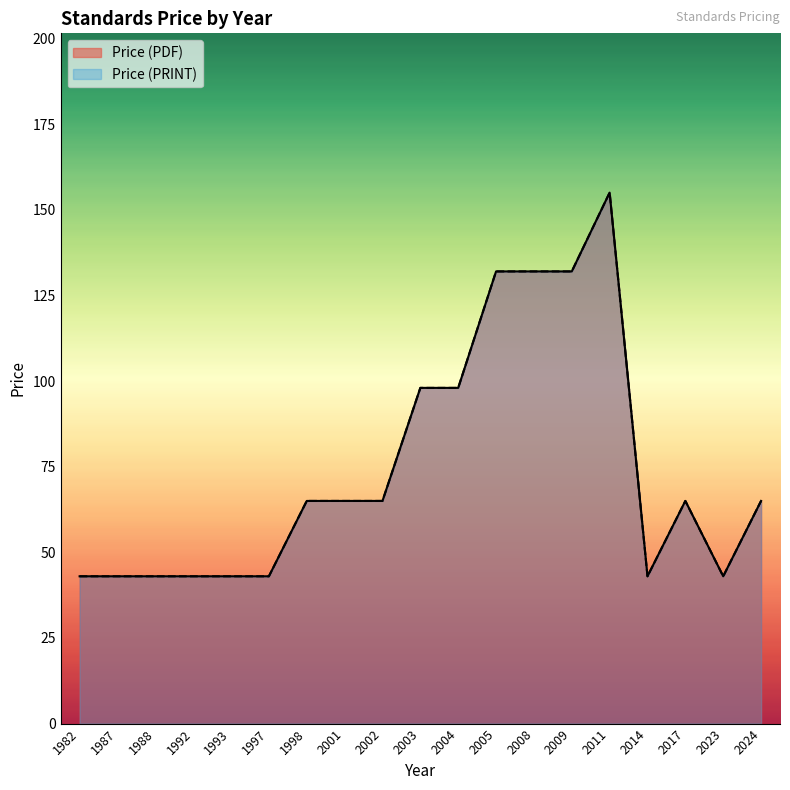

At which category does Price (PDF) reach its first local valley?

2014